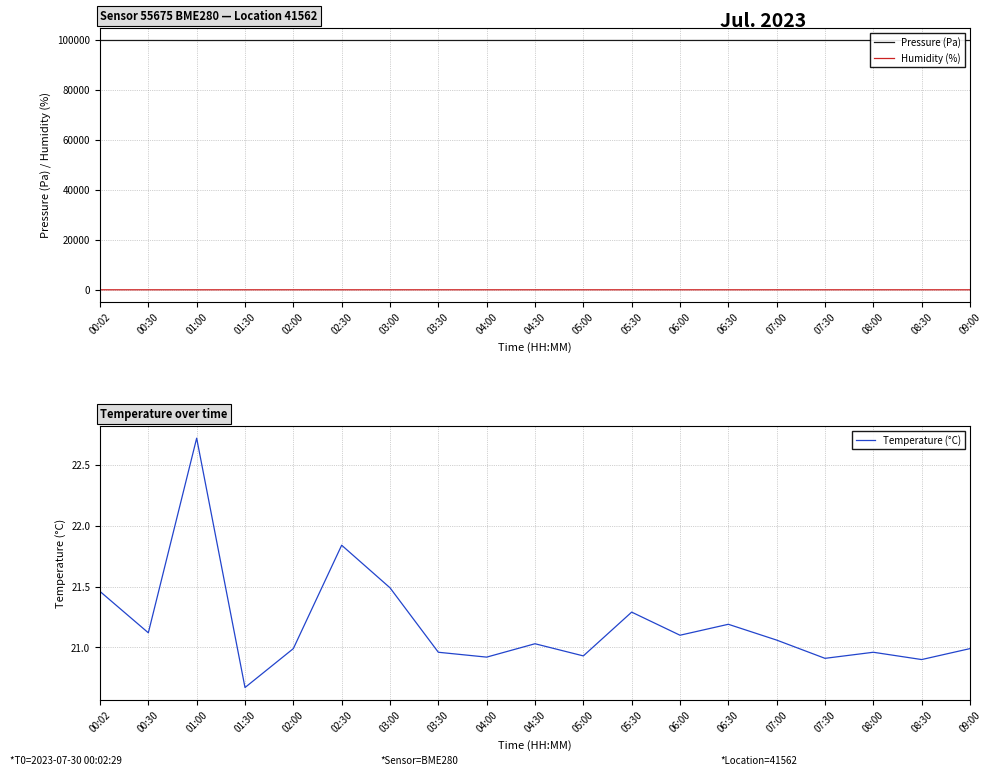

Where is Temperature (°C) nearest to the value 21?

02:00